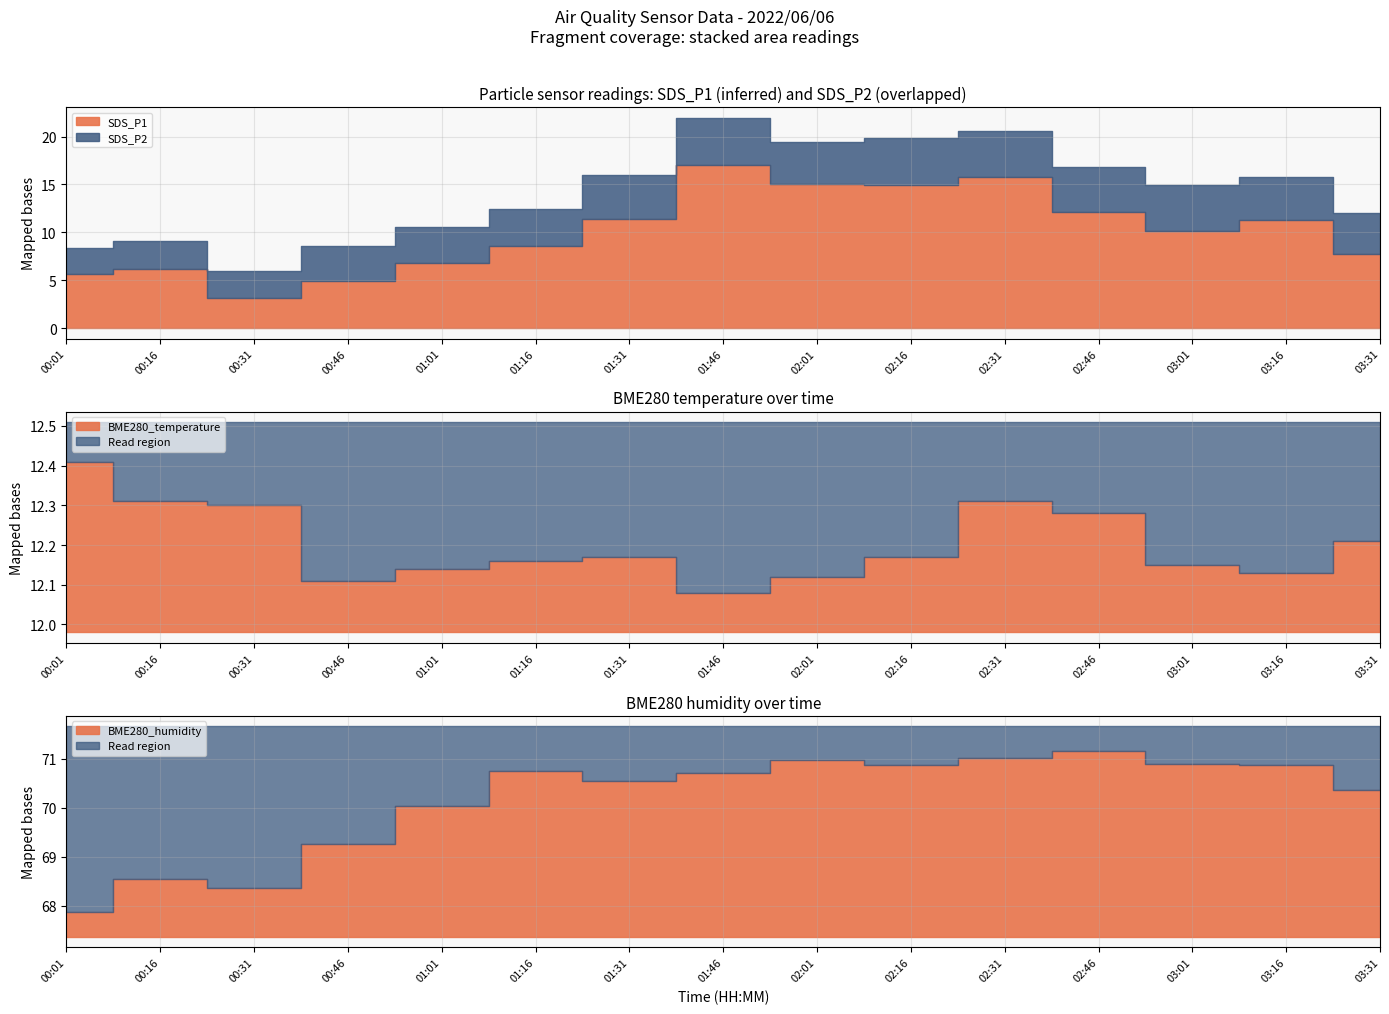

What is the difference between the SDS_P1 values at 00:01 and 03:16?

5.6